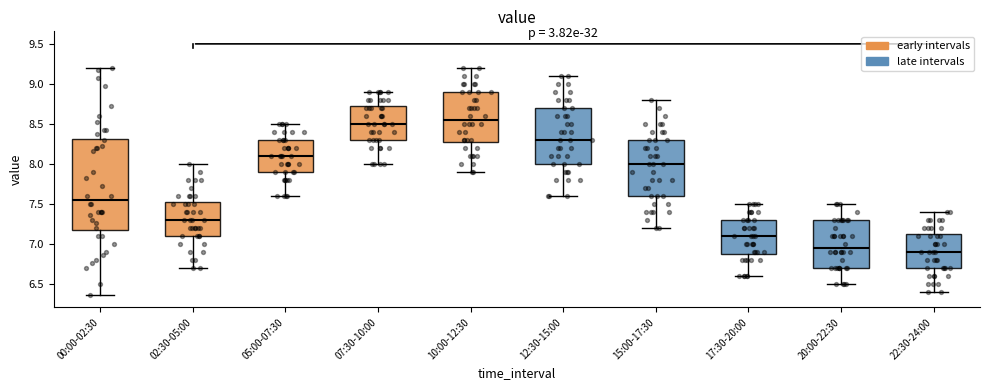

Where does the lower whisker of the box for 05:00-07:30 end on the y-axis? The values are not printed on the chart, so give them approximately, as read against the axis.

7.60